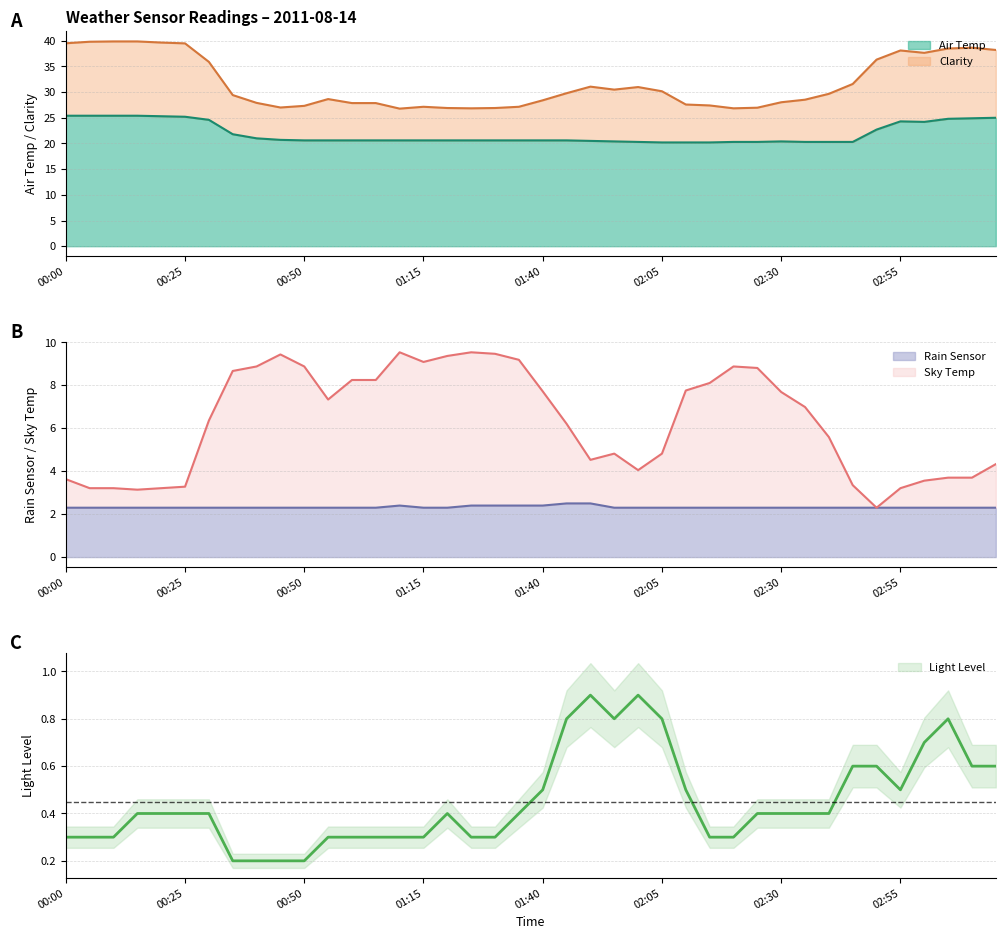

Rank the categories by Rain Sensor value from highest to lowest.

01:45, 01:50, 01:10, 01:25, 01:30, 01:35, 01:40, 00:00, 00:05, 00:10, 00:15, 00:20, 00:25, 00:30, 00:35, 00:40, 00:45, 00:50, 00:55, 01:00, 01:05, 01:15, 01:20, 01:55, 02:00, 02:05, 02:10, 02:15, 02:20, 02:25, 02:30, 02:35, 02:40, 02:45, 02:50, 02:55, 03:00, 03:05, 03:10, 03:15